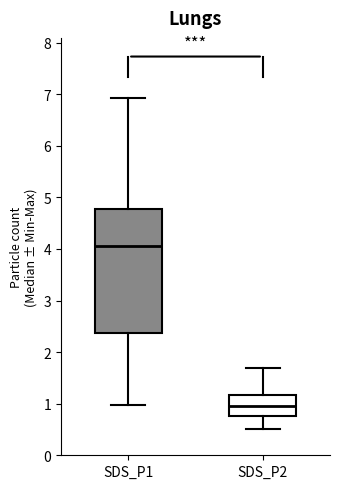

Reading left to right, transcribe this box plot: for each box, give where its median line is, the range the box spans, and where its two whiskers end, as read against the y-axis. The values are not printed on the chart, so give them approximately, as read against the axis.

SDS_P1: median 4.1, box 2.4 to 4.8, whiskers 1.0 to 6.9
SDS_P2: median 1.0, box 0.8 to 1.2, whiskers 0.5 to 1.7